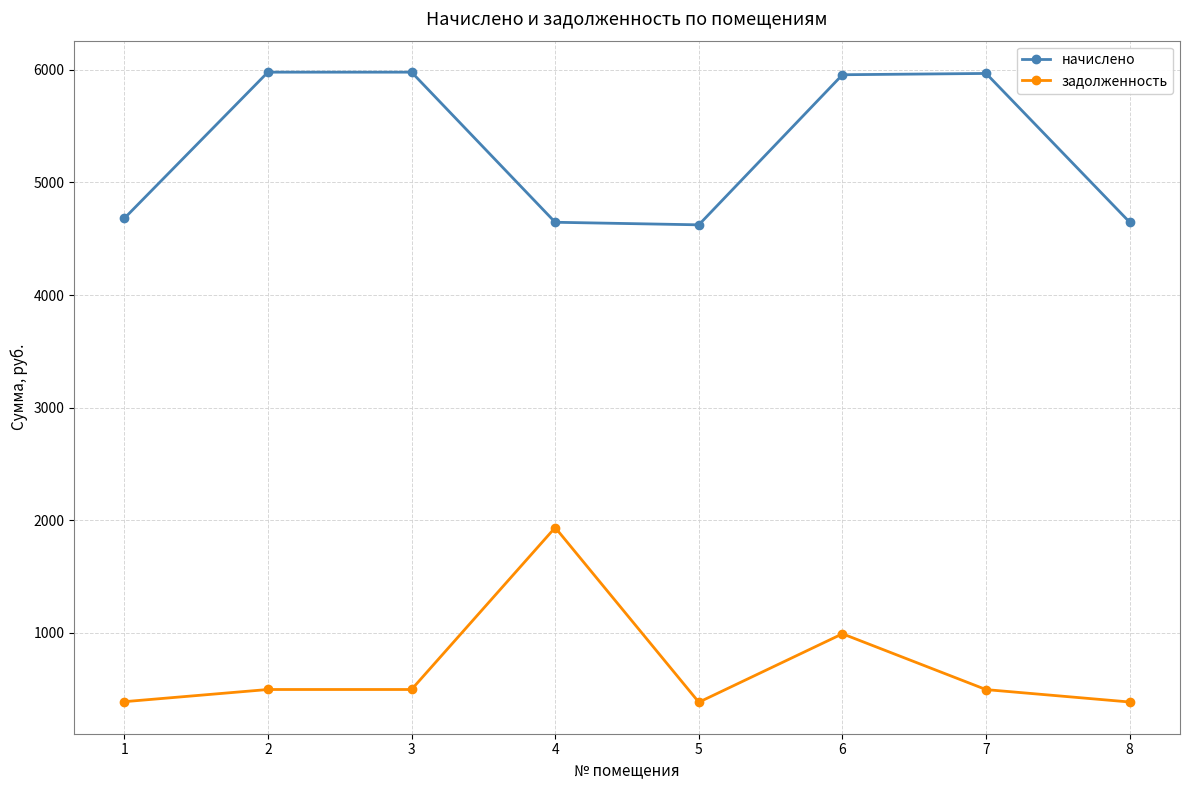

Which series has the largest range (max minus min)?

задолженность